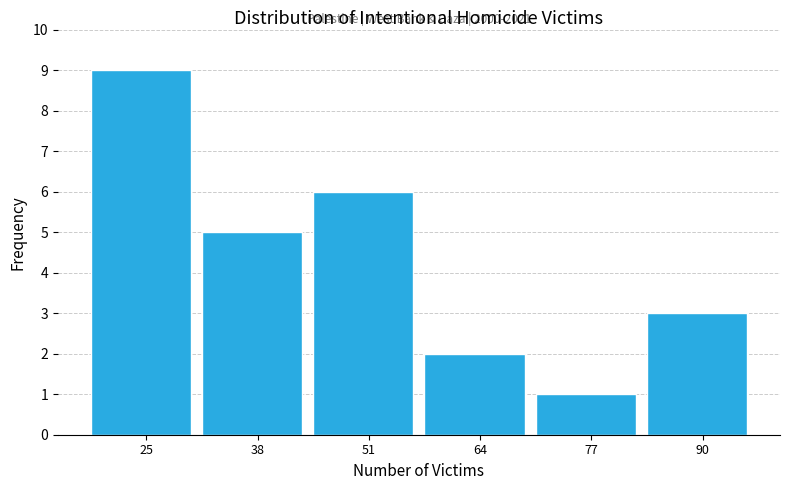

Which range on the x-axis has the tallest bar?

20 to 32